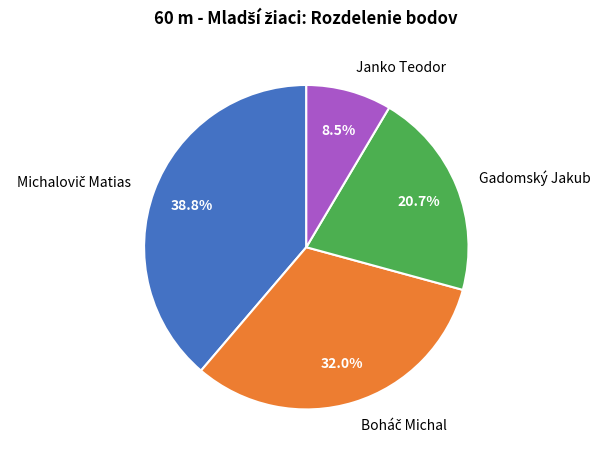

Is Janko Teodor the majority of the pie?

No